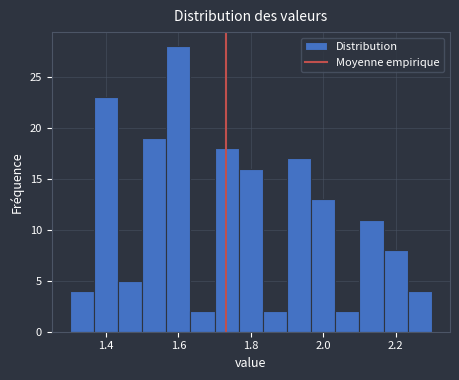

Around what value on the x-axis is the tallest bar? Give the approximate position of its centre, as read against the axis.

1.60